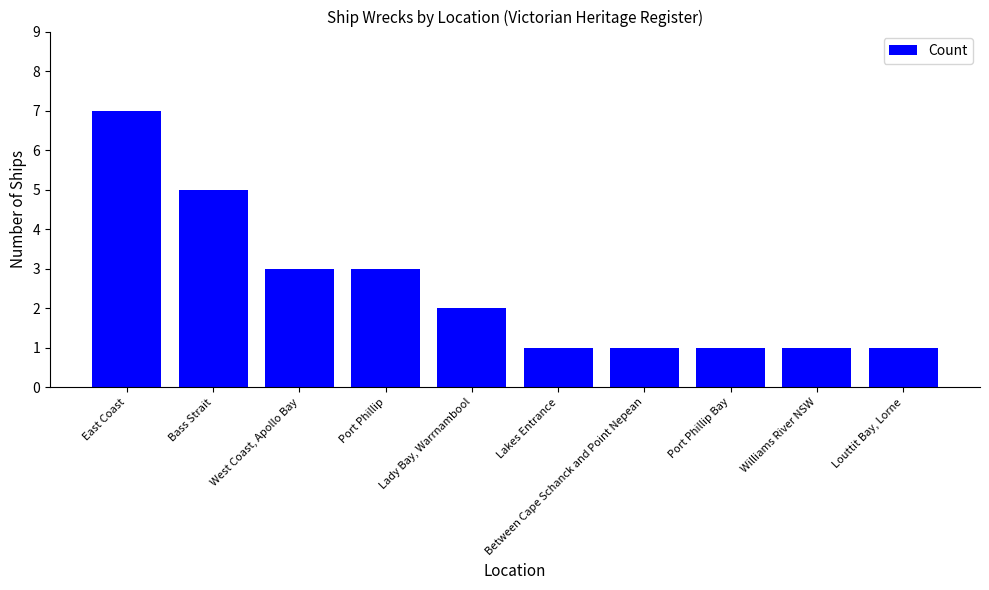

What is the difference between the second highest and minimum values?

4